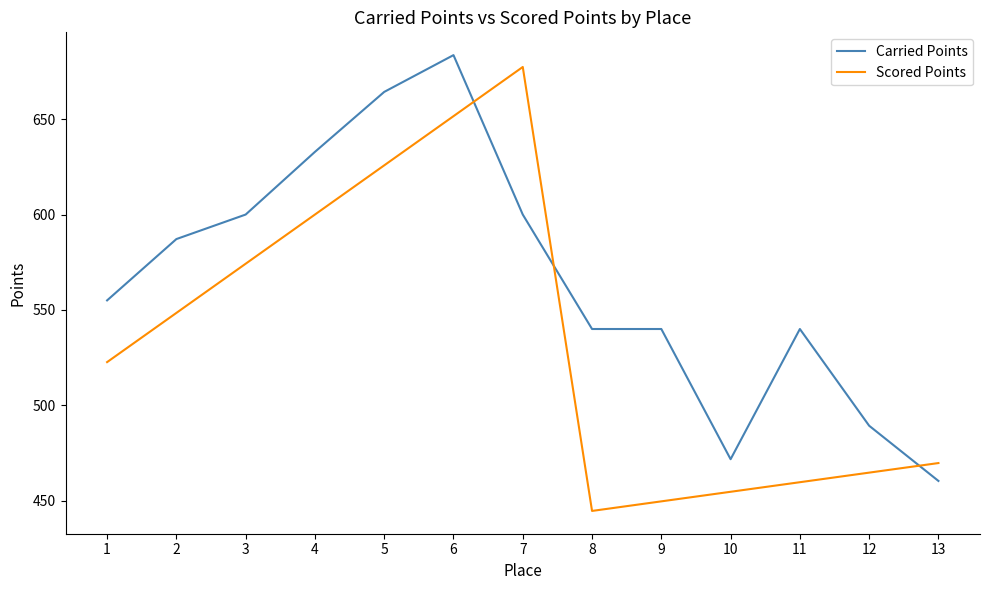

True or false: Scored Points has more than 0 interior local peaks.

True